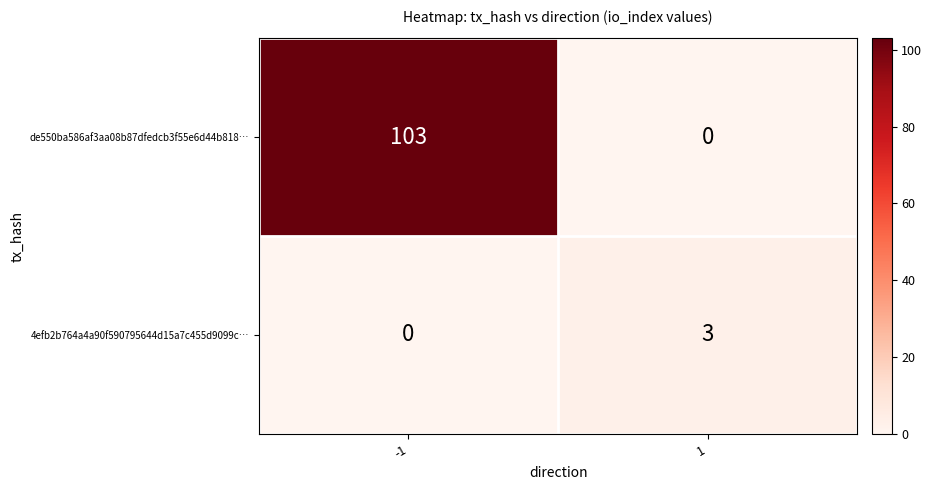

How many series are shown in this chart?

2